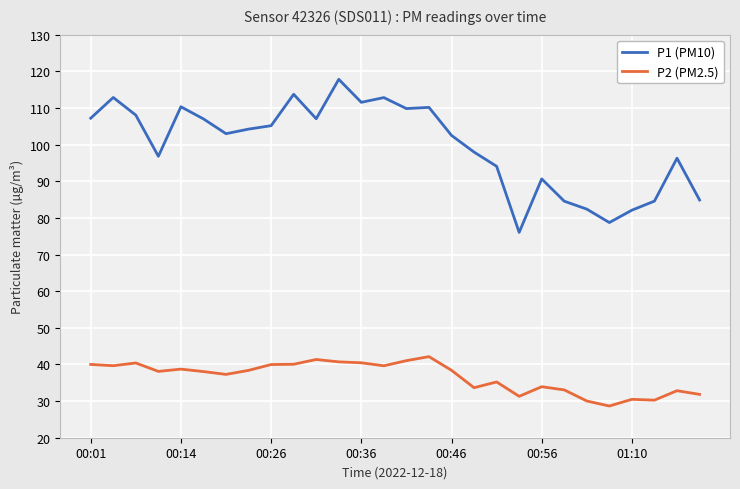

What is the difference between the maximum and minimum values in the P1 (PM10) series?

41.8